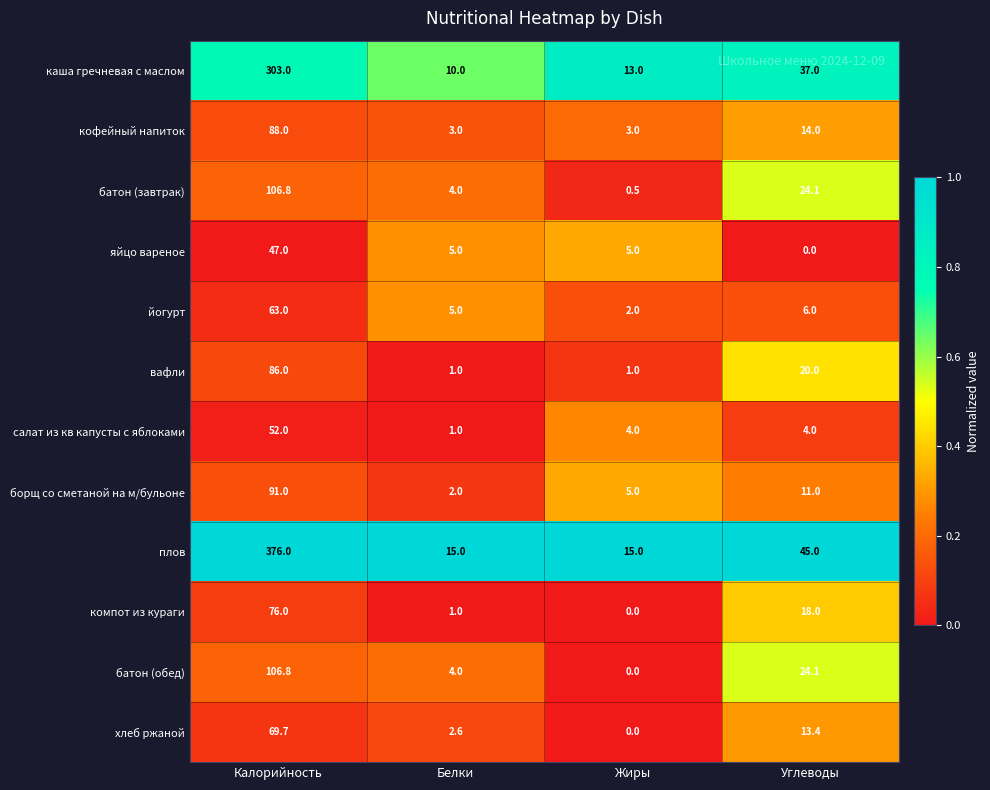

What is the spread (max minus min) of values at Углеводы?

45.0